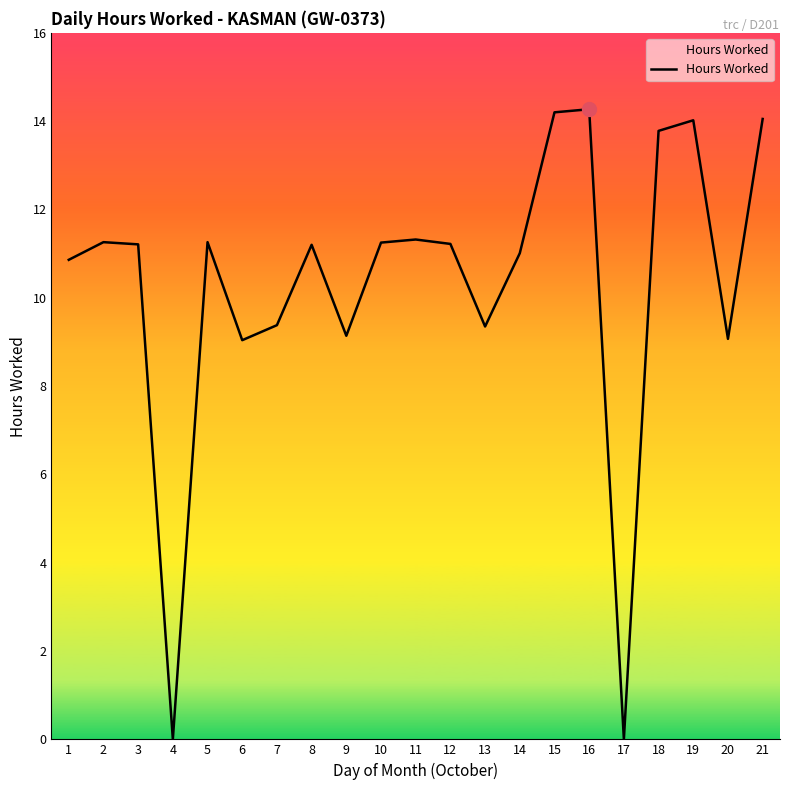

How many lines are shown in the chart?

1